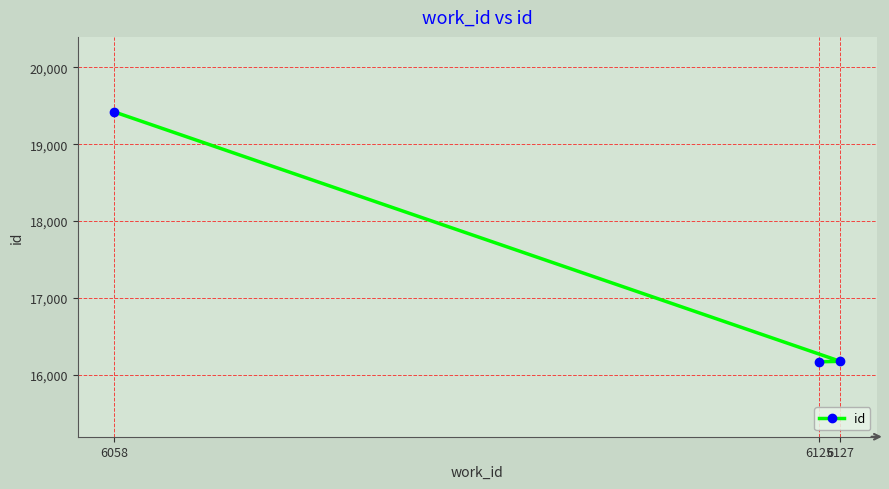

Is it true that the value at 6127 is 8547?

False